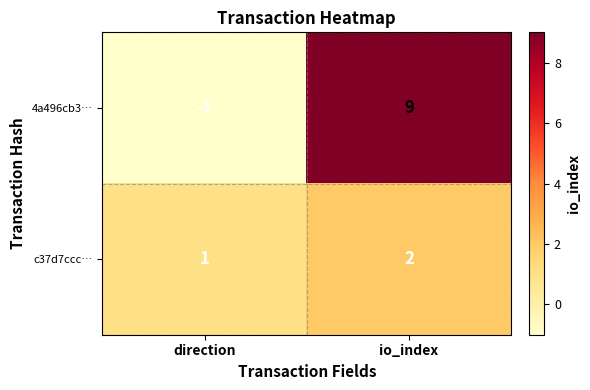

What is the sum of the 4a496cb3… values at io_index and direction?

8